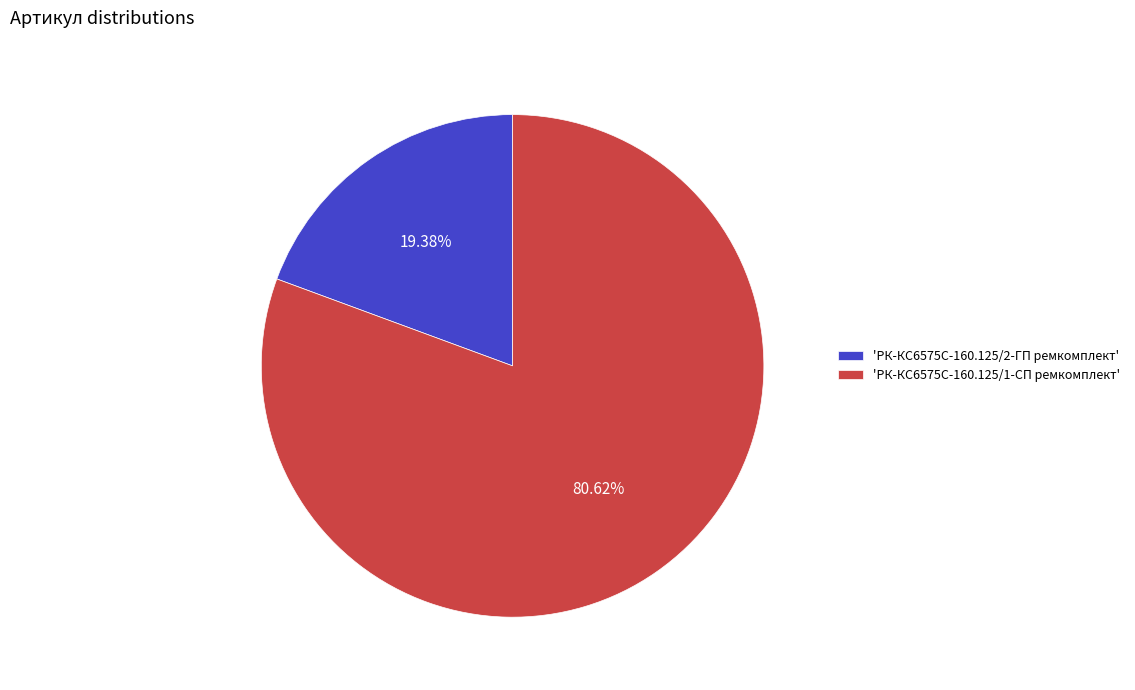

To the nearest percent, what is the difference between the largest and smallest slice percentages?

61%